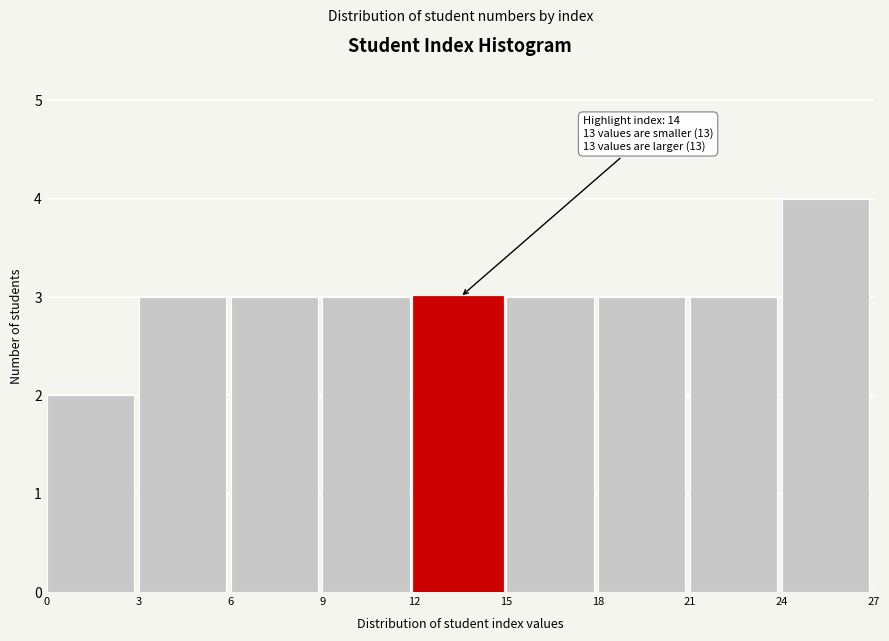

Which range on the x-axis has the tallest bar?

24 to 27